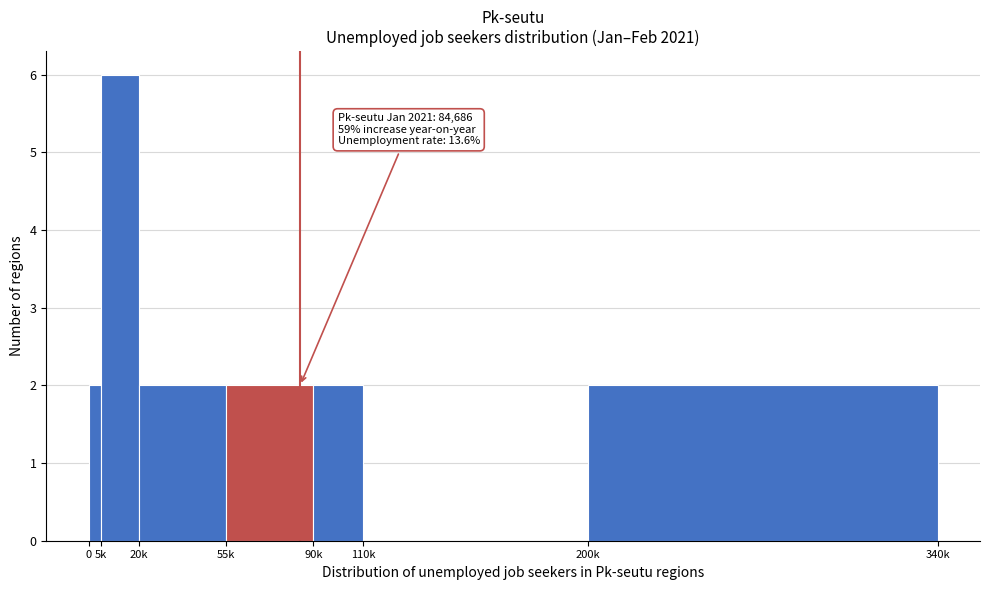

Reading left to right, transcribe all the data shown in this chart.

0=2	5k=6	20k=2	55k=2	90k=2	110k=0	200k=2